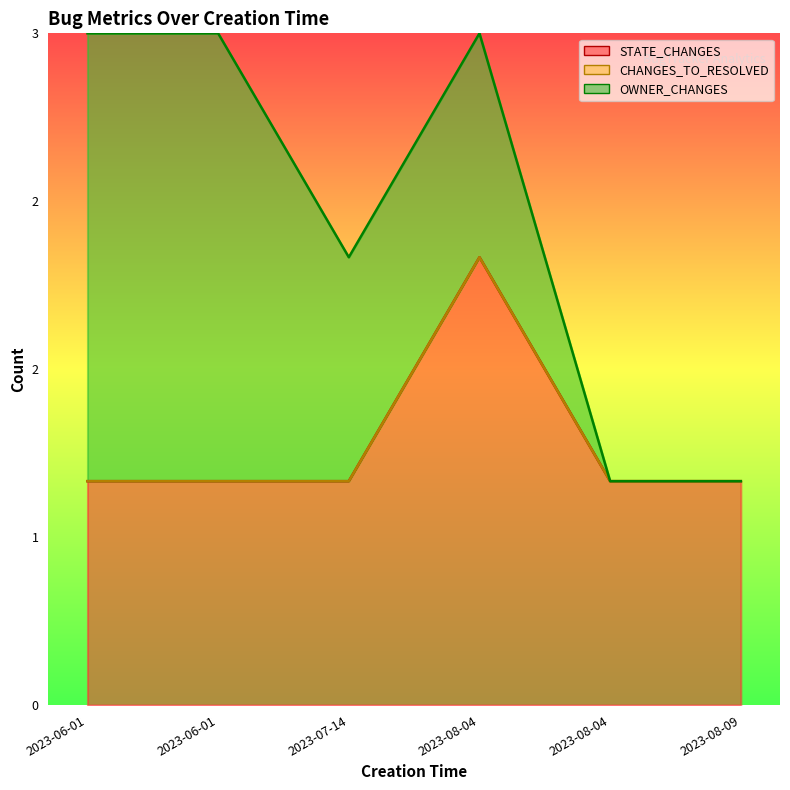

True or false: CHANGES_TO_RESOLVED and STATE_CHANGES intersect in this chart.

False